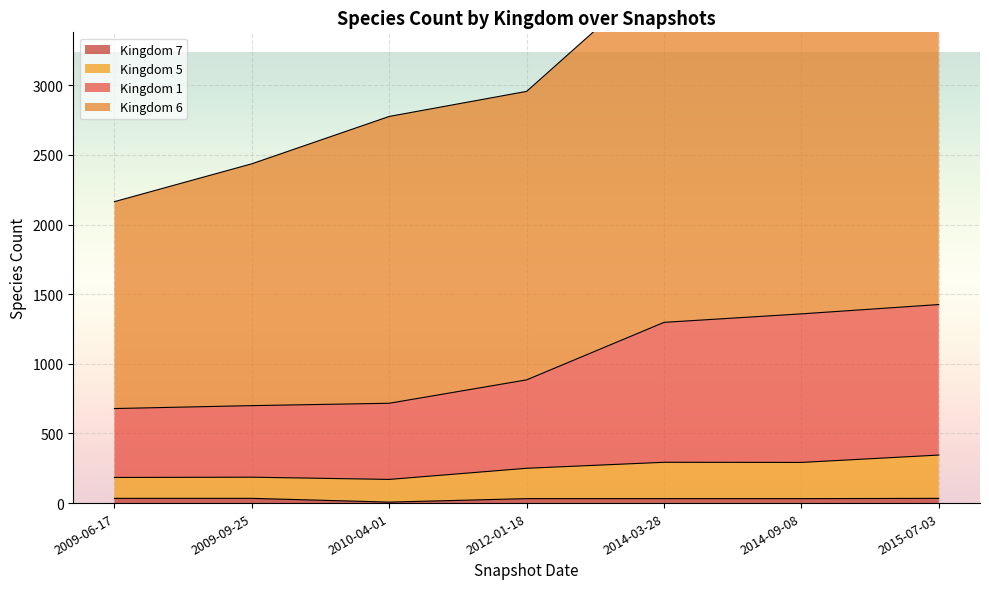

What is the approximate value of 6 at 2015-07-03?

4366